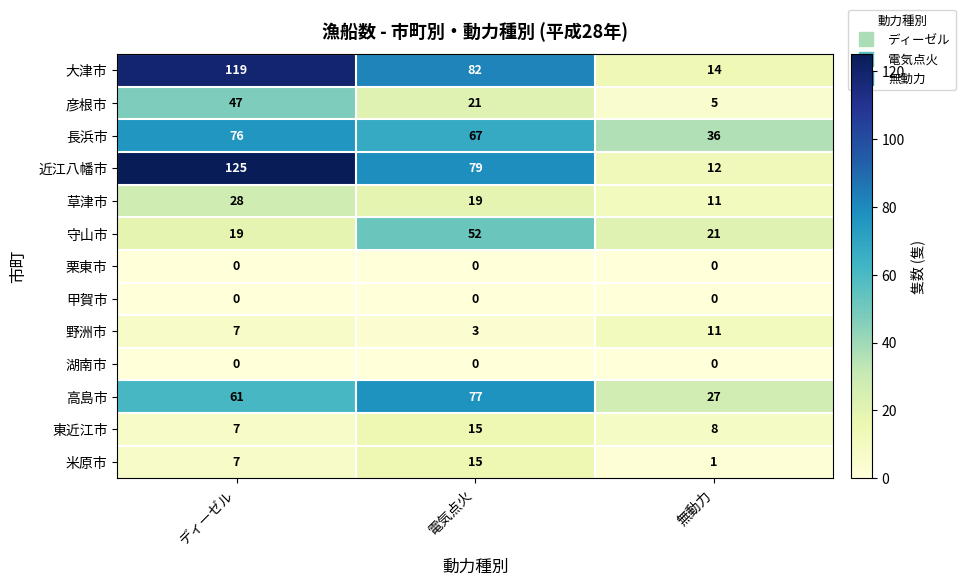

Rank the categories by 彦根市 value from highest to lowest.

ディーゼル, 電気点火, 無動力